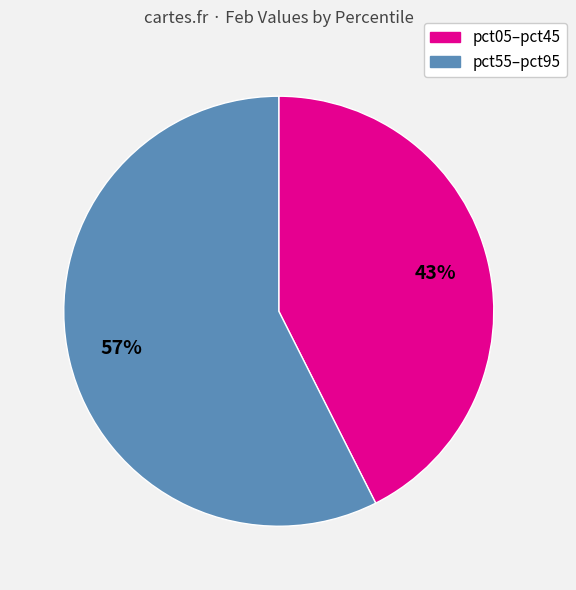

To the nearest percent, what is the average slice percentage?

50%